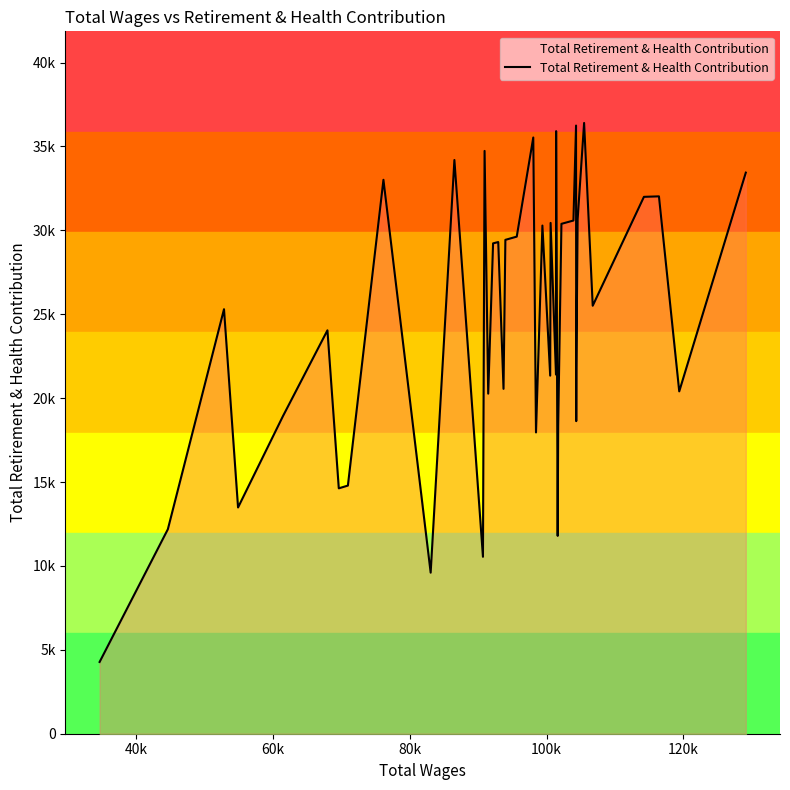

How many lines are shown in the chart?

1